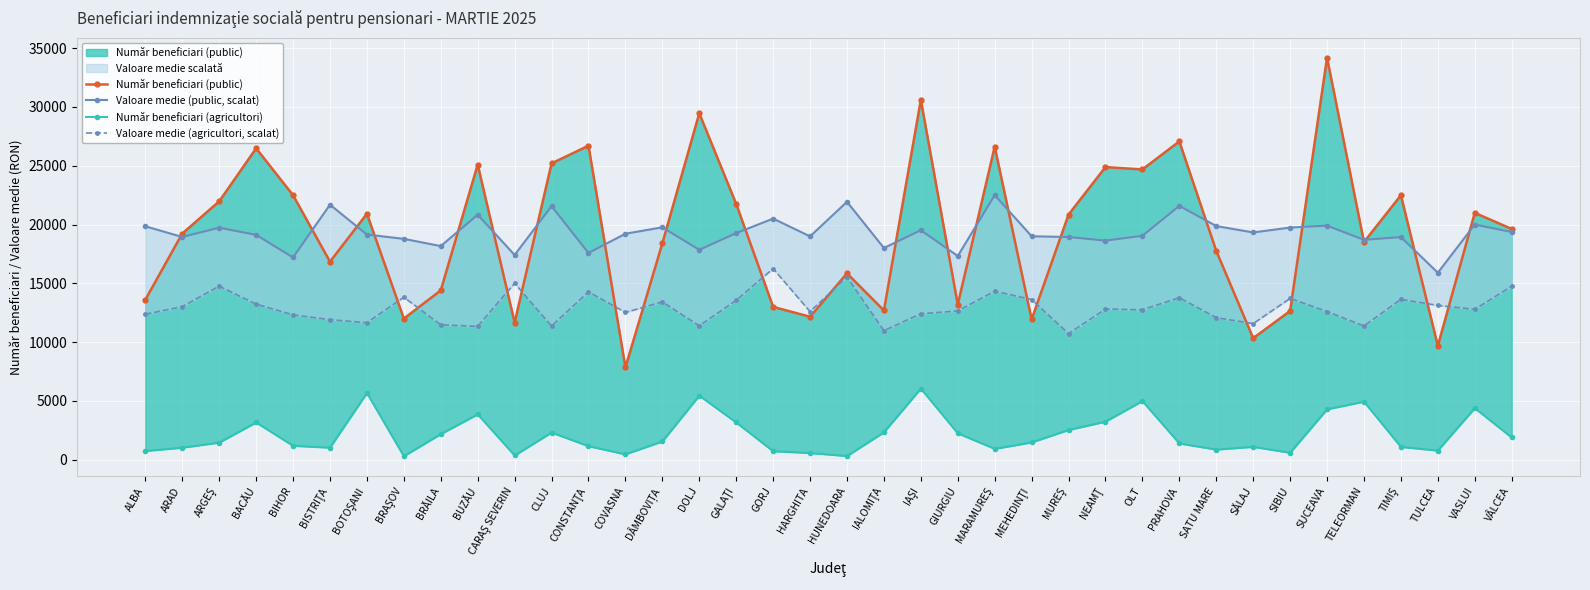

What is the minimum value shown in the chart?

307.0